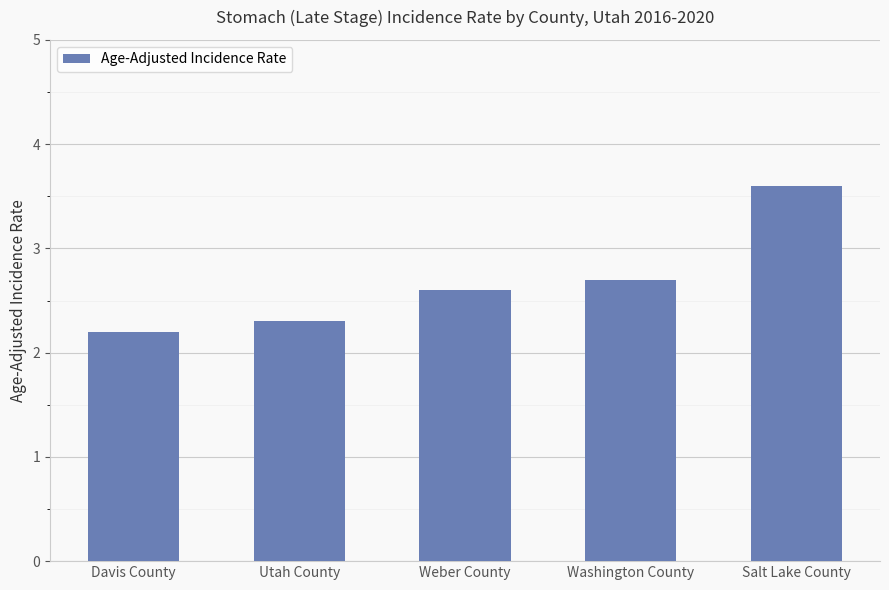

Is it true that the value at Washington County is 3.7?

False